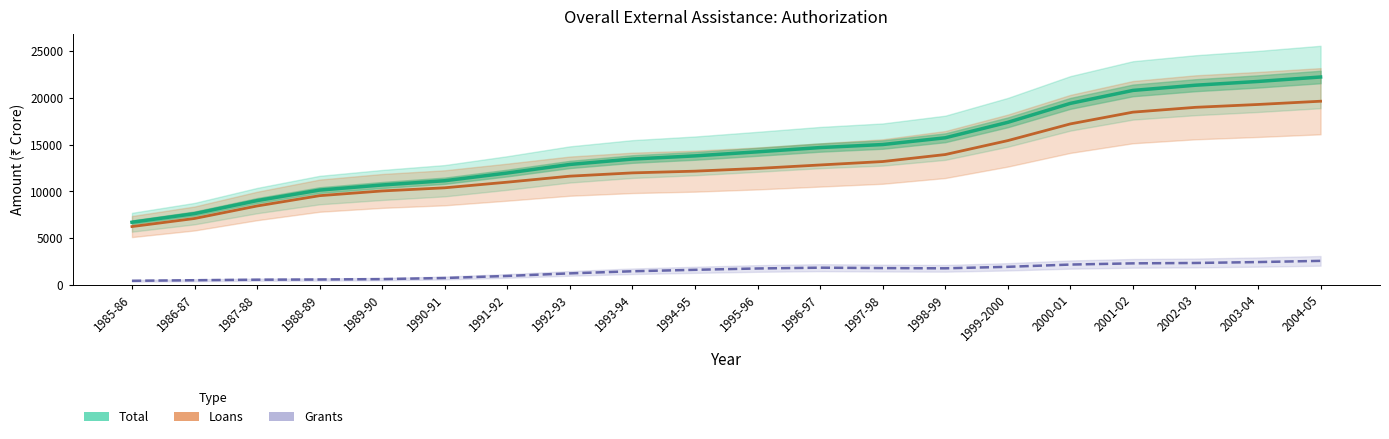

At which category is the sum across all series the highest?

2004-05